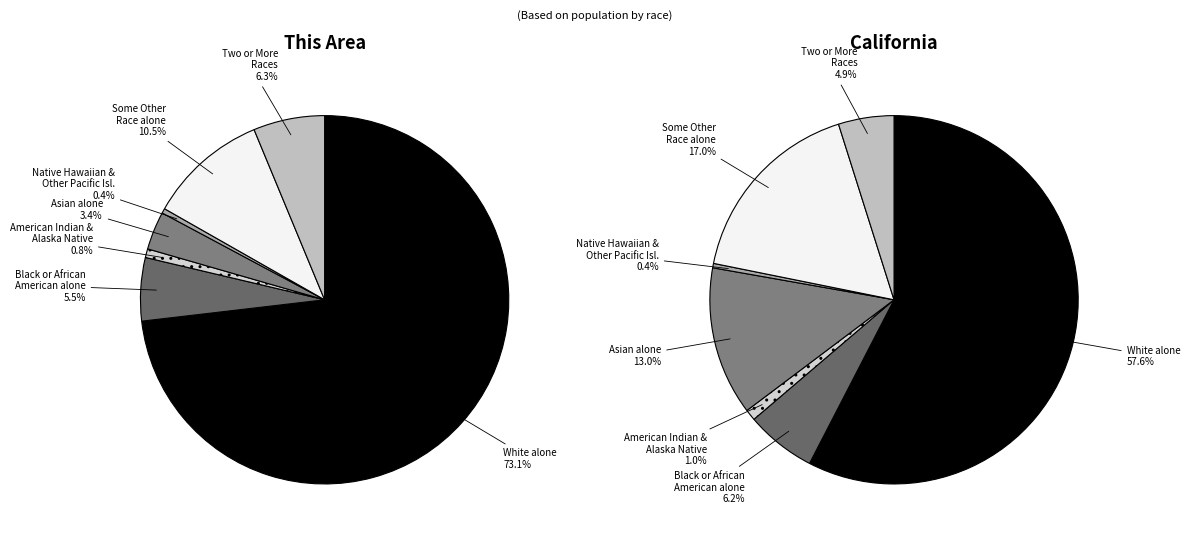

What is the ratio of the value at Asian alone to the value at Black or African American alone?

0.6